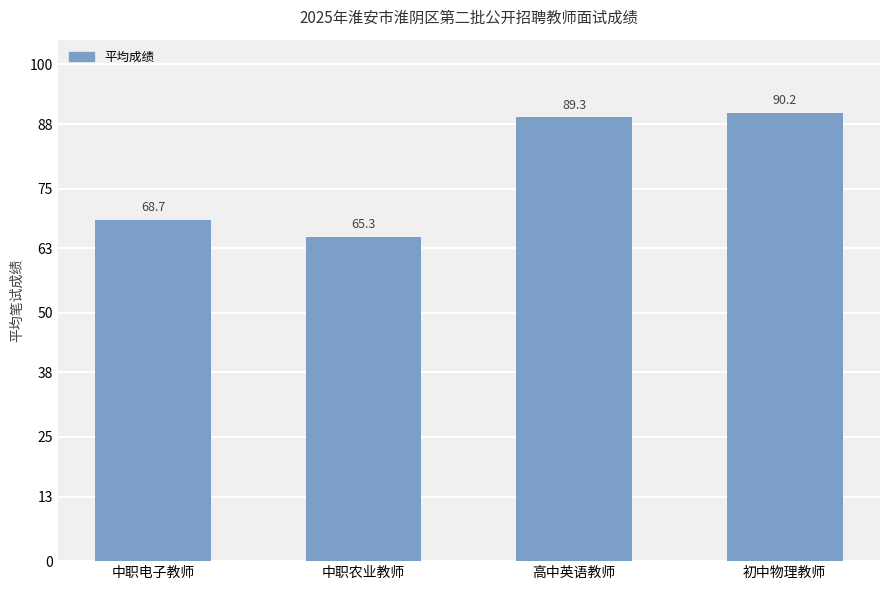

What is the label of the 2nd bar from the right?

高中英语教师